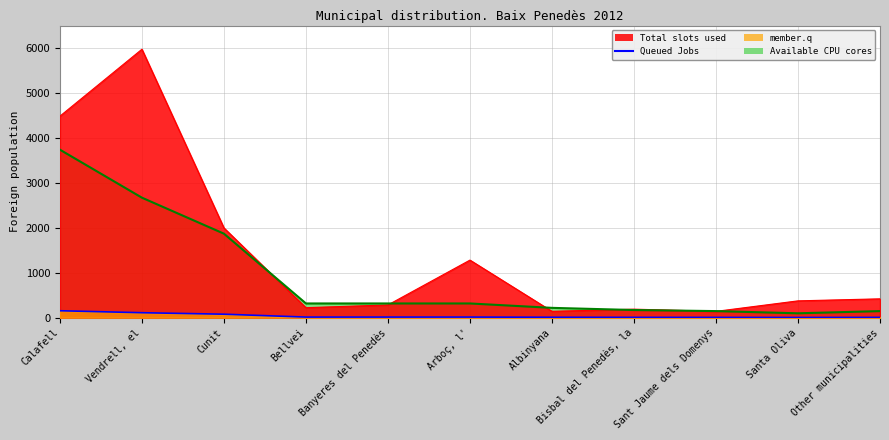

At how many categories does at least one series exceed 1319?

3